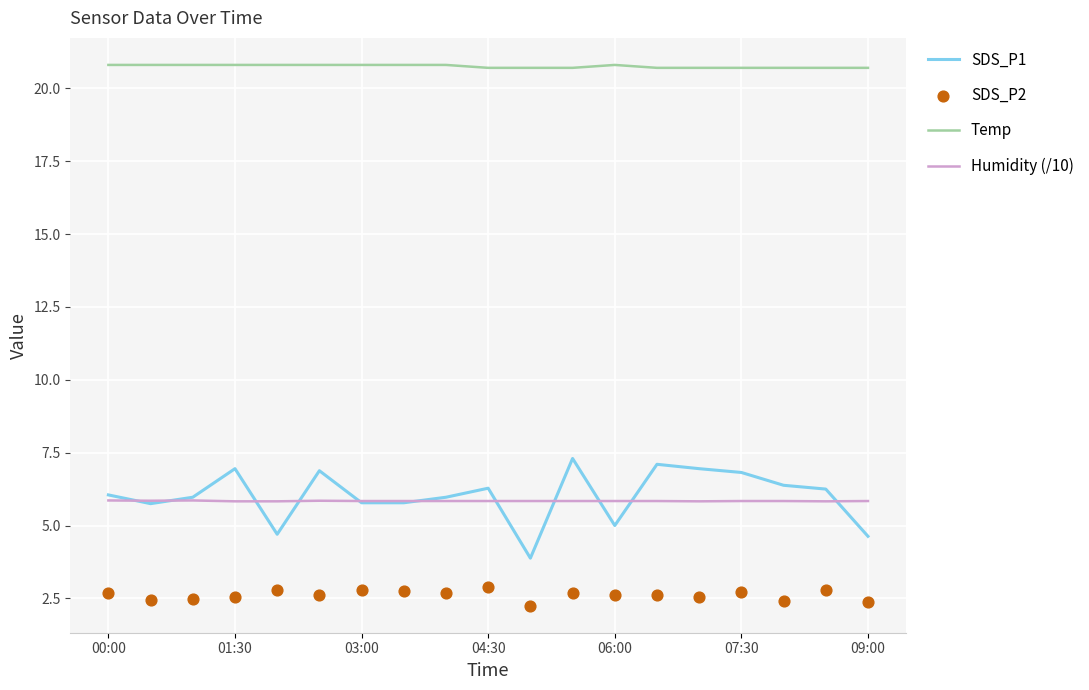

Which series has the largest total across all categories?

Temp